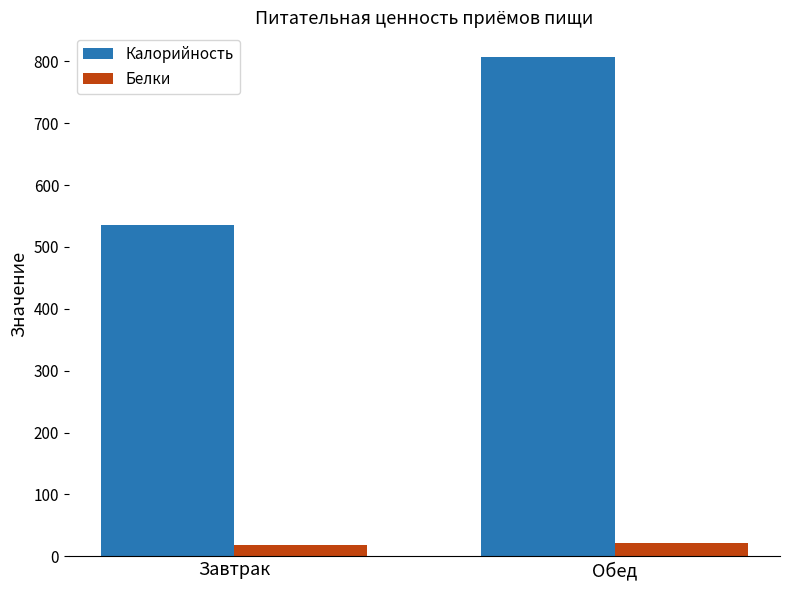

Is it true that Калорийность equals 546.1 at Обед?

False